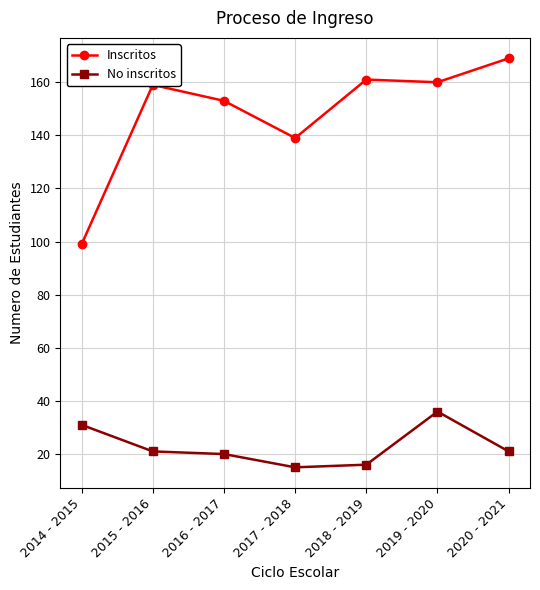

What is the value of the Inscritos point at the 7th from the left?

169